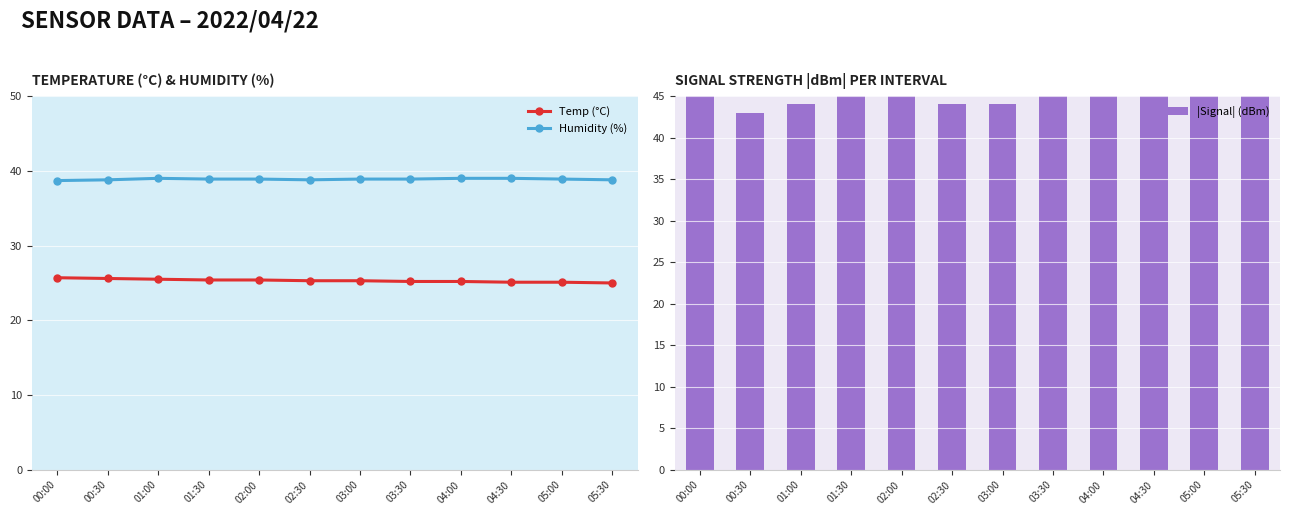

At which category is the sum across all series the highest?

01:30